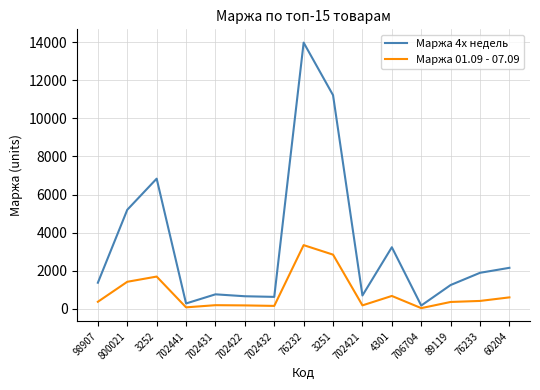

List the series in order of their overall mean, lowest first.

Маржа 01.09 - 07.09, Маржа 4х недель